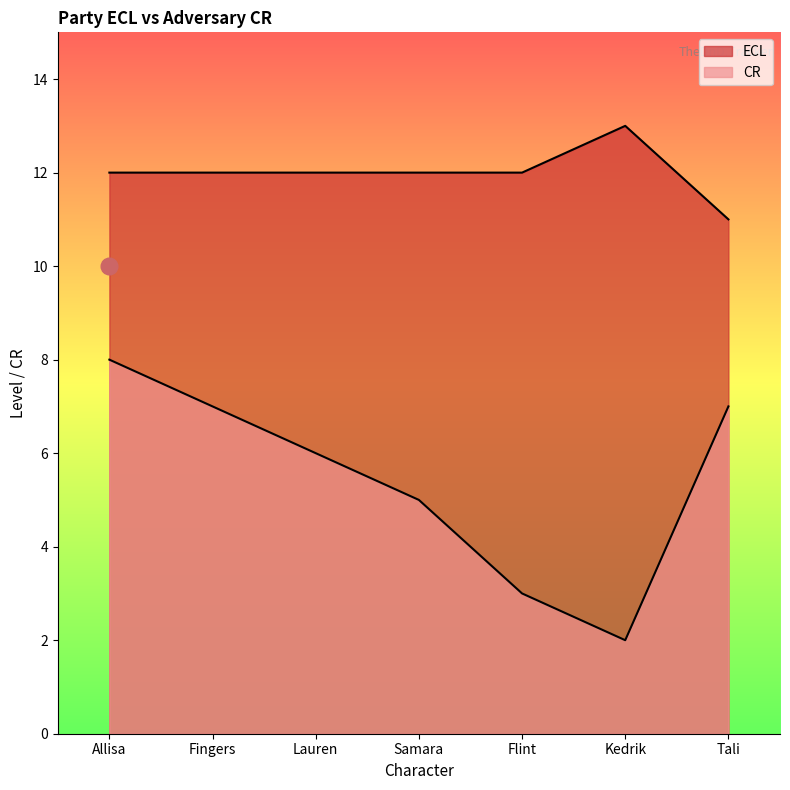

Reading left to right, list all the values displayed in this chart.

ECL: Allisa=12	Fingers=12	Lauren=12	Samara=12	Flint=12	Kedrik=13	Tali=11
CR: Allisa=8	Fingers=7	Lauren=6	Samara=5	Flint=3	Kedrik=2	Tali=7